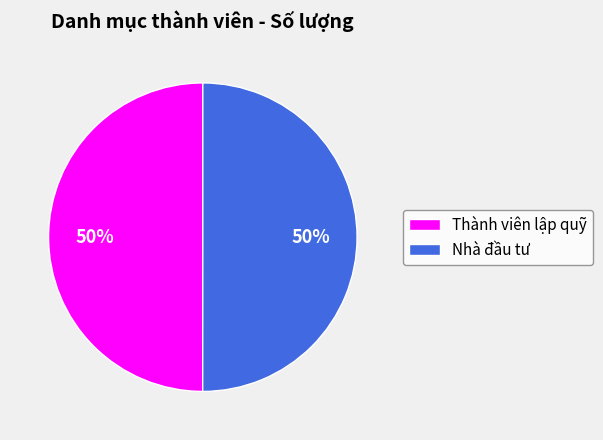

What percentage is the Nhà đầu tư slice, to the nearest percent?

50%